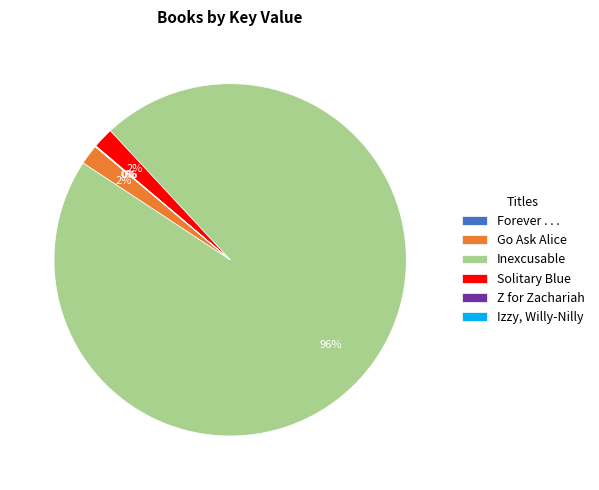

The Solitary Blue slice represents 2% of the pie. True or false?

True